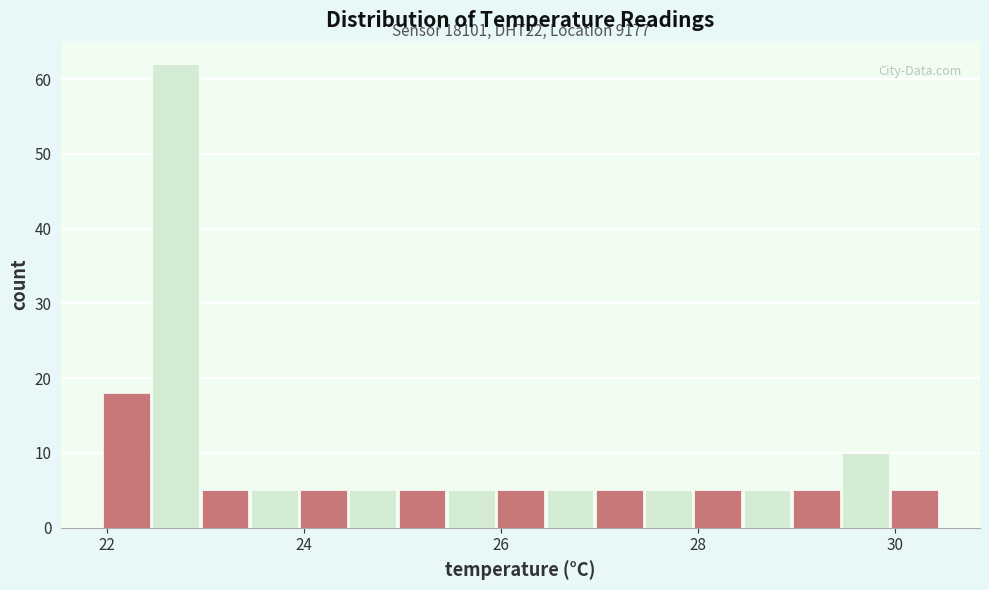

Around what value on the x-axis is the tallest bar? Give the approximate position of its centre, as read against the axis.

22.8